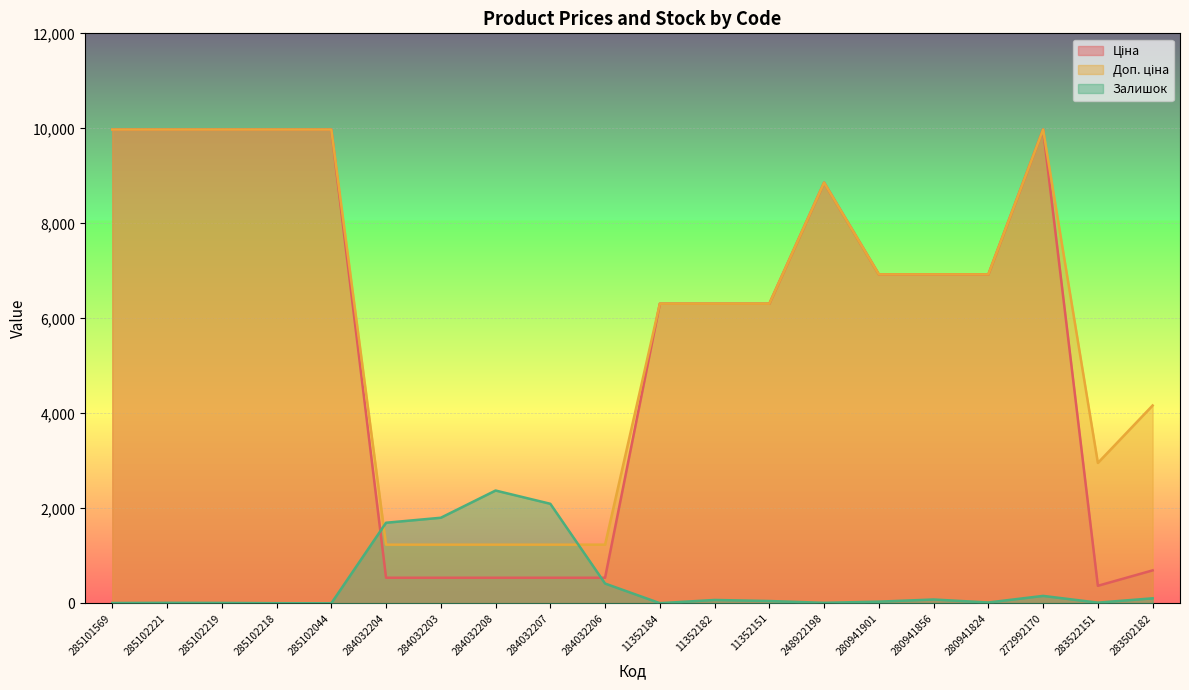

What is the maximum value shown in the chart?

9975.0